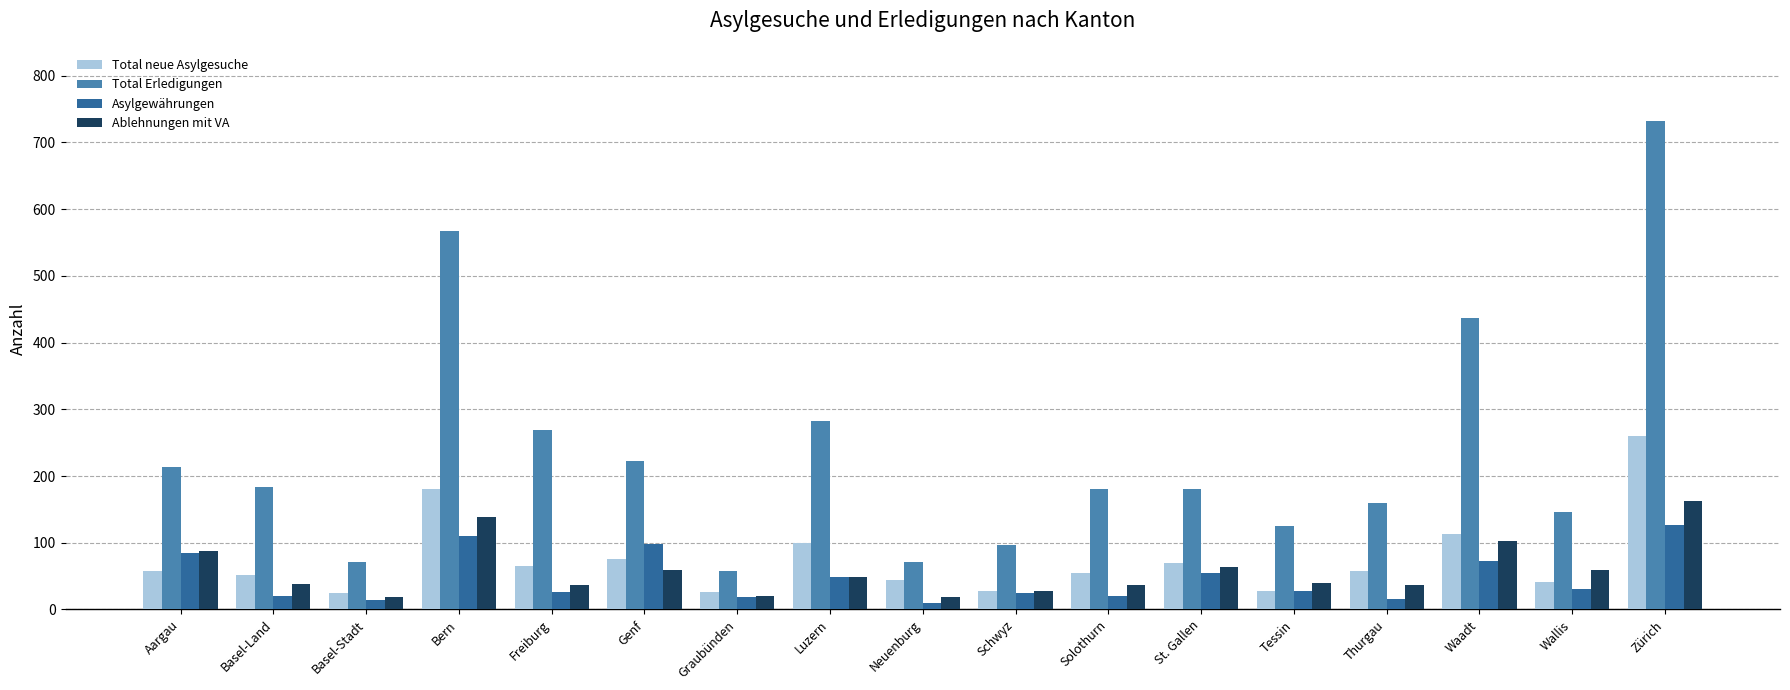

Does the chart contain stacked bars?

No